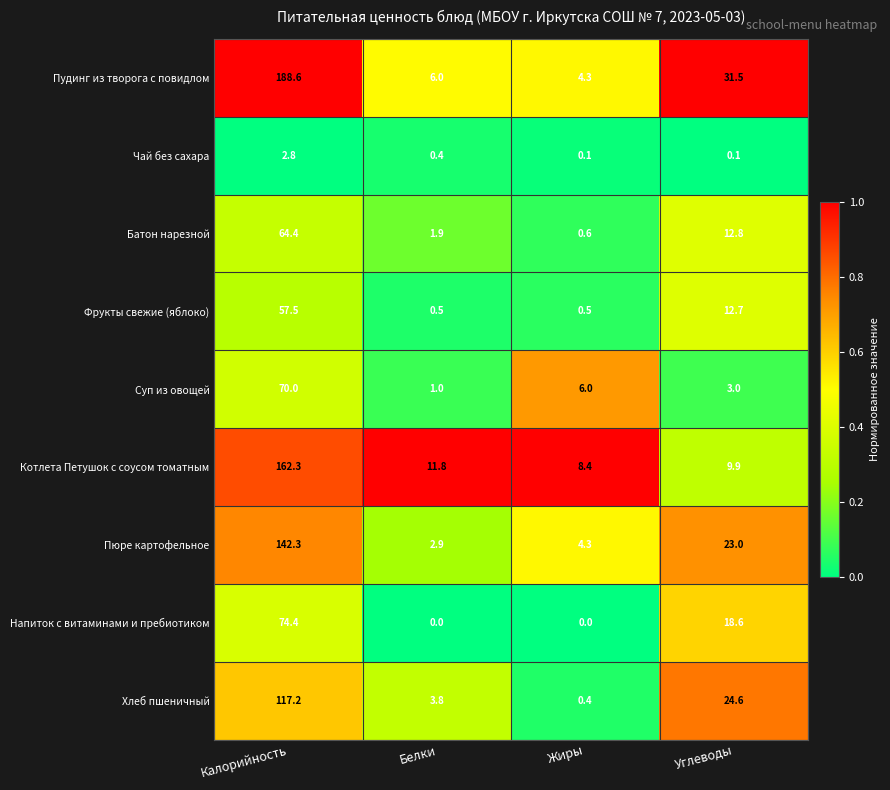

Which series has the largest total across all categories?

Пудинг из творога с повидлом